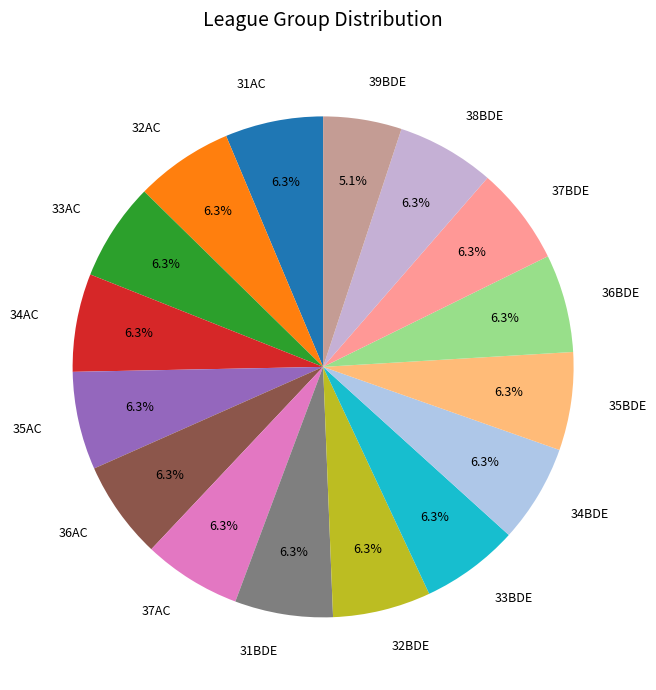

Does any single category account for the majority?

No